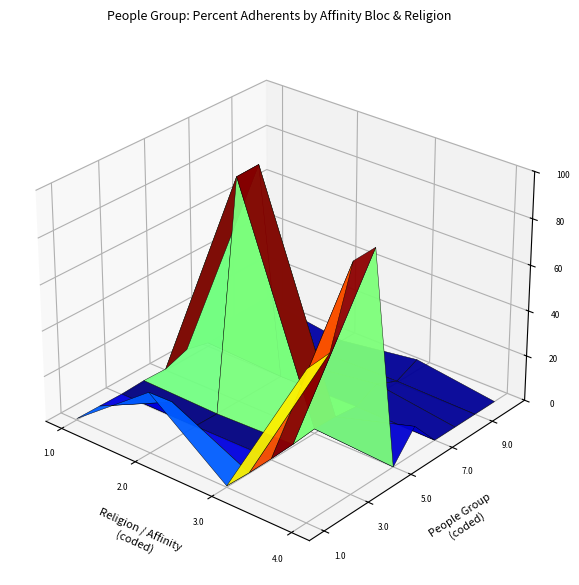

What is the maximum value shown in the chart?

98.6